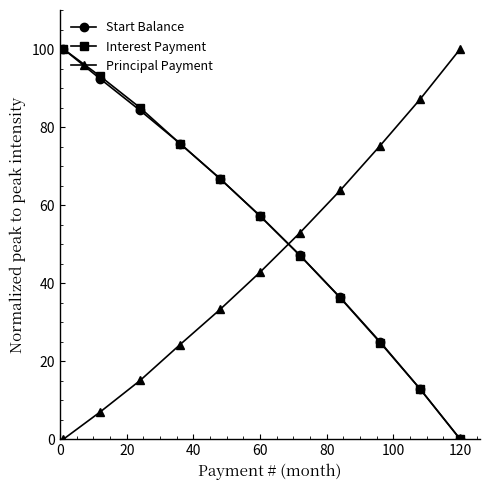

True or false: Start Balance has more than 0 interior local peaks.

False